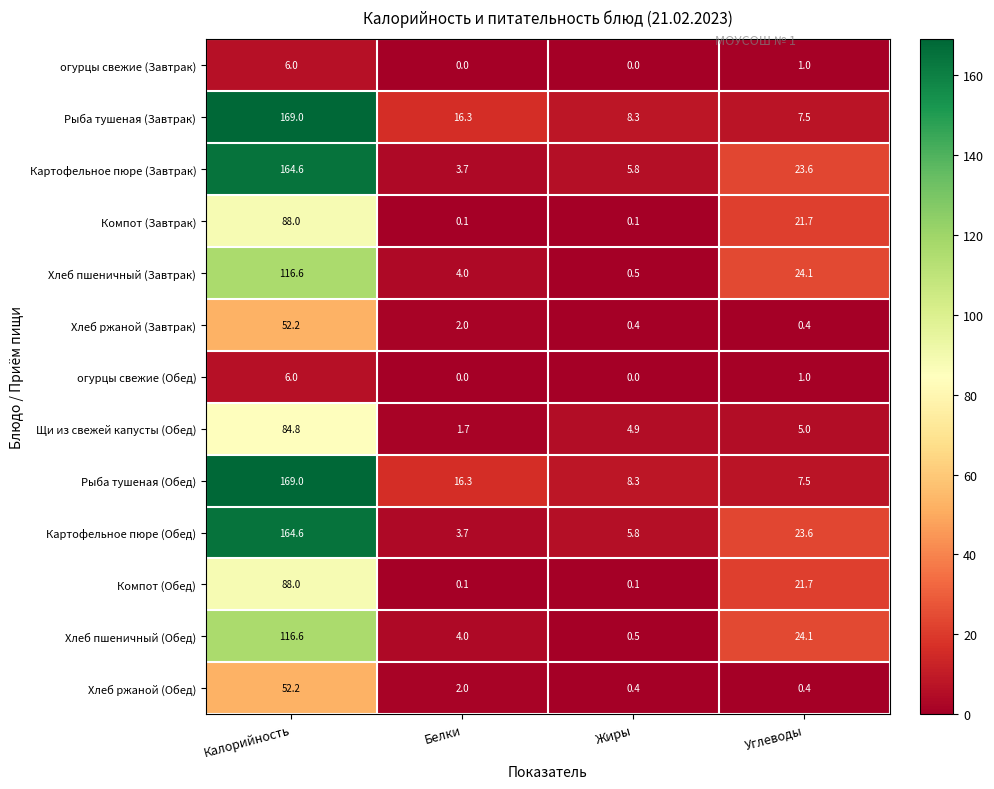

What is the spread (max minus min) of values at Белки?

16.3